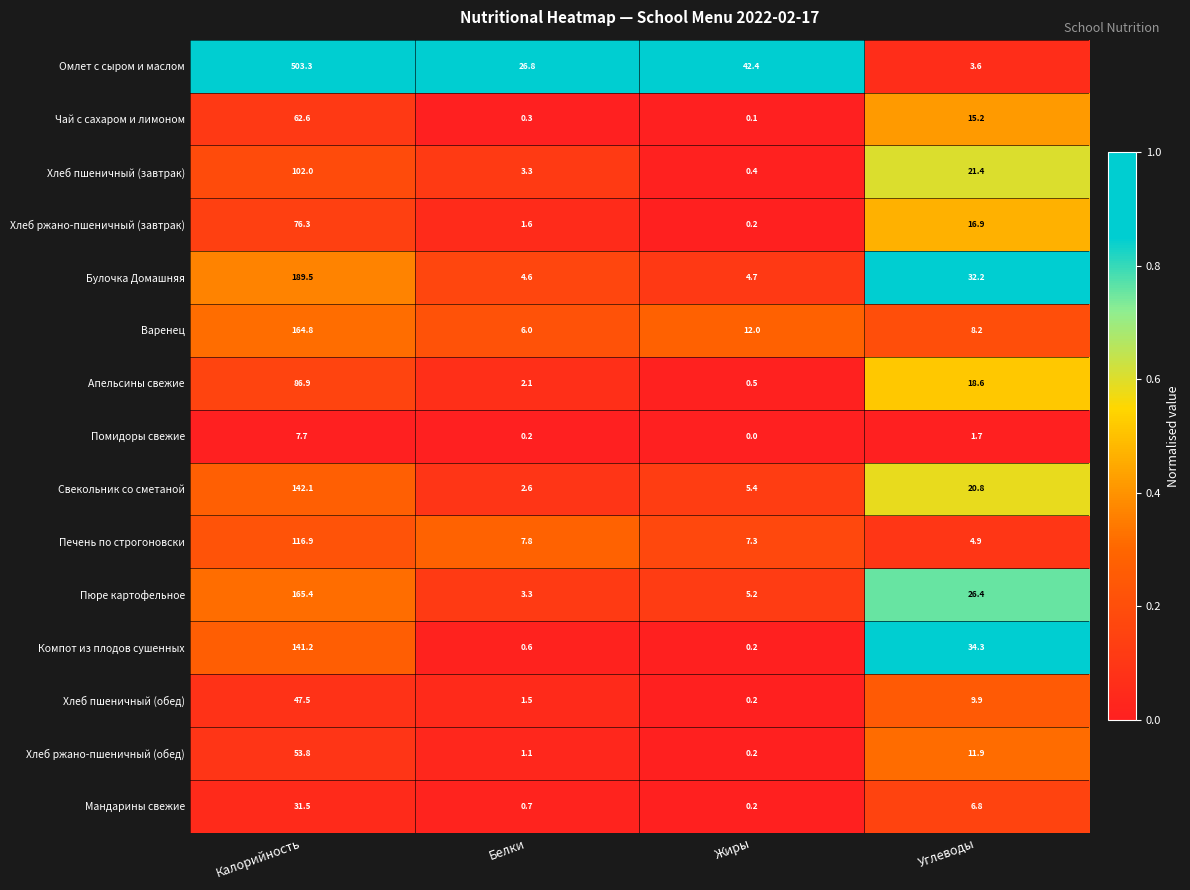

List the labels in order of Хлеб пшеничный (завтрак) value, smallest first.

Жиры, Белки, Углеводы, Калорийность